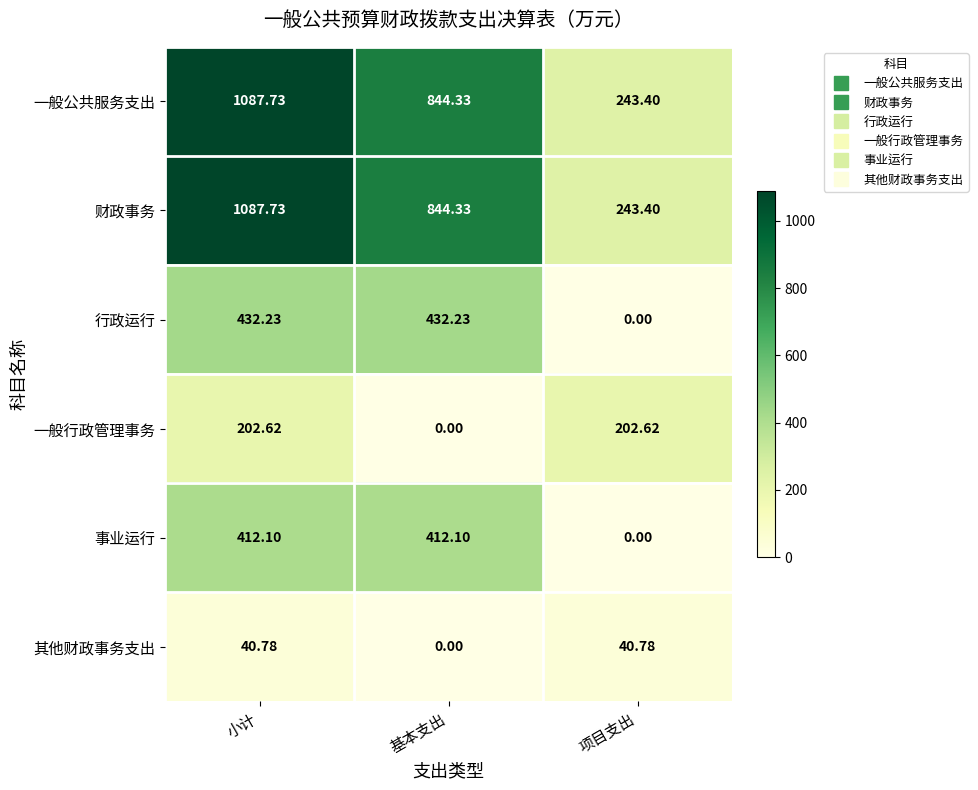

At which category is the sum across all series the highest?

小计